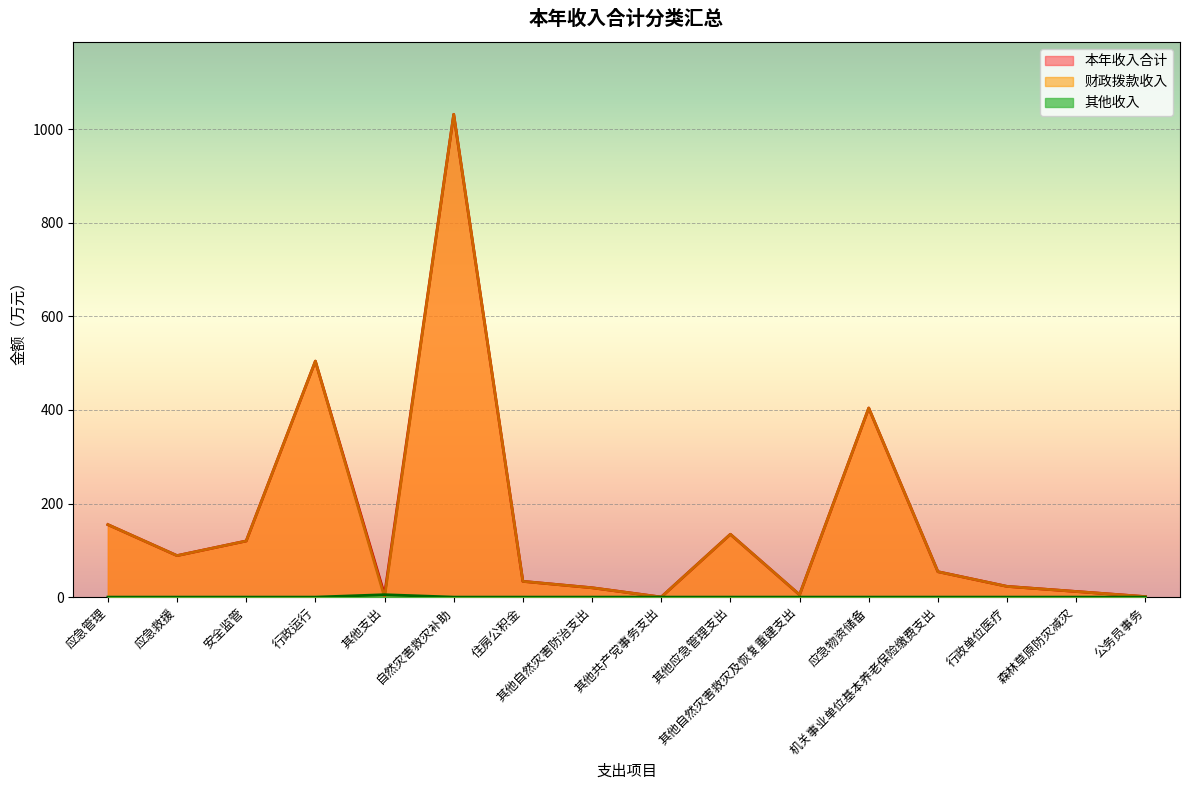

What is the difference between the second highest and minimum values in the 本年收入合计 series?

504.3